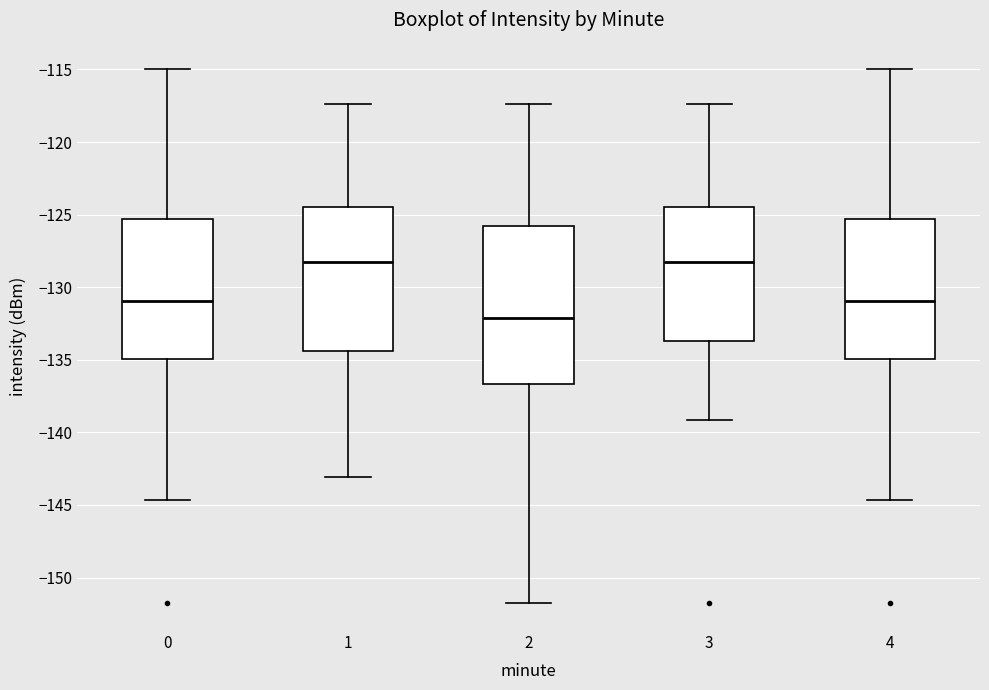

Comparing the boxes themselves (not the whiskers), which one is the tallest?

2